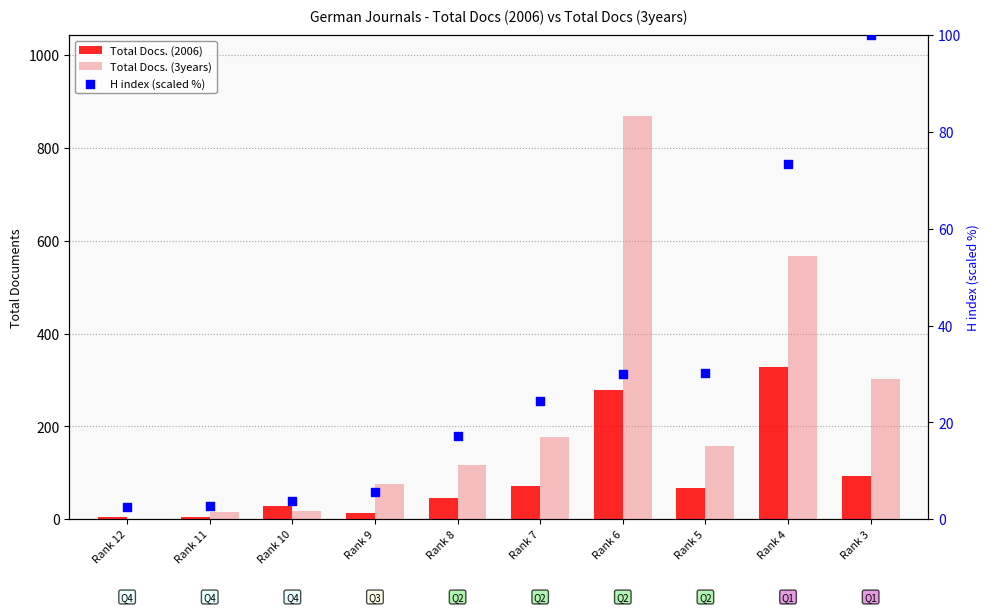

At how many categories does at least one series exceed 492?

2